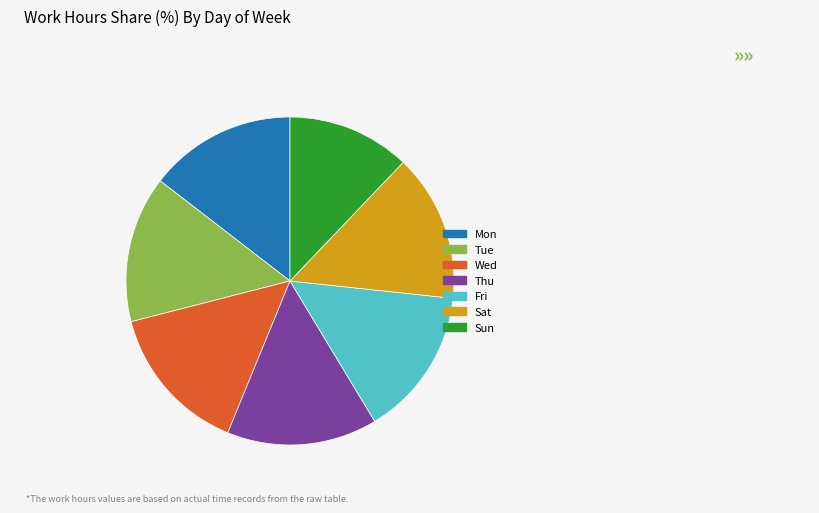

Which slice is the smallest?

Sun